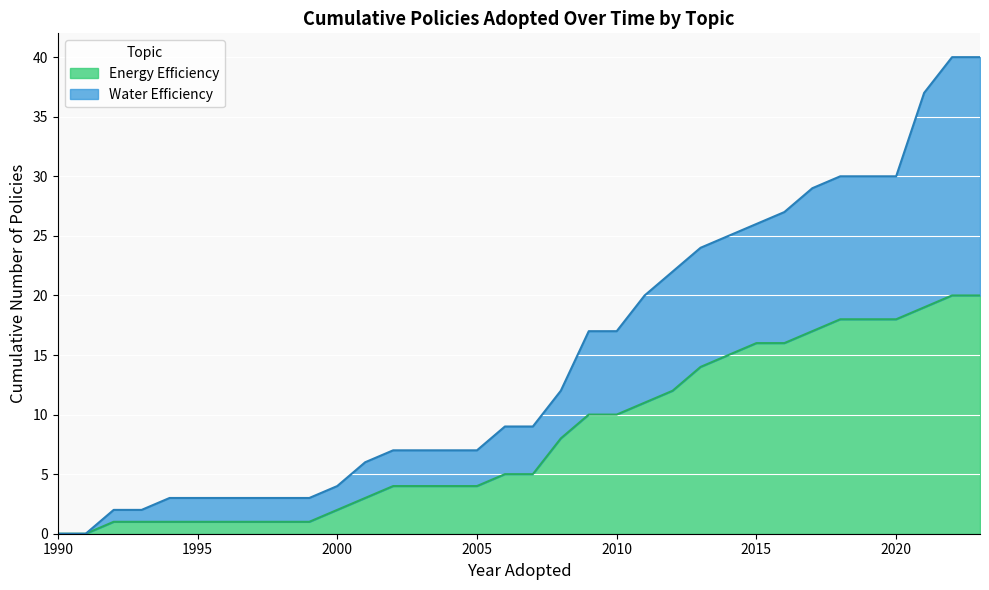

What is the maximum value for Energy Efficiency?

20